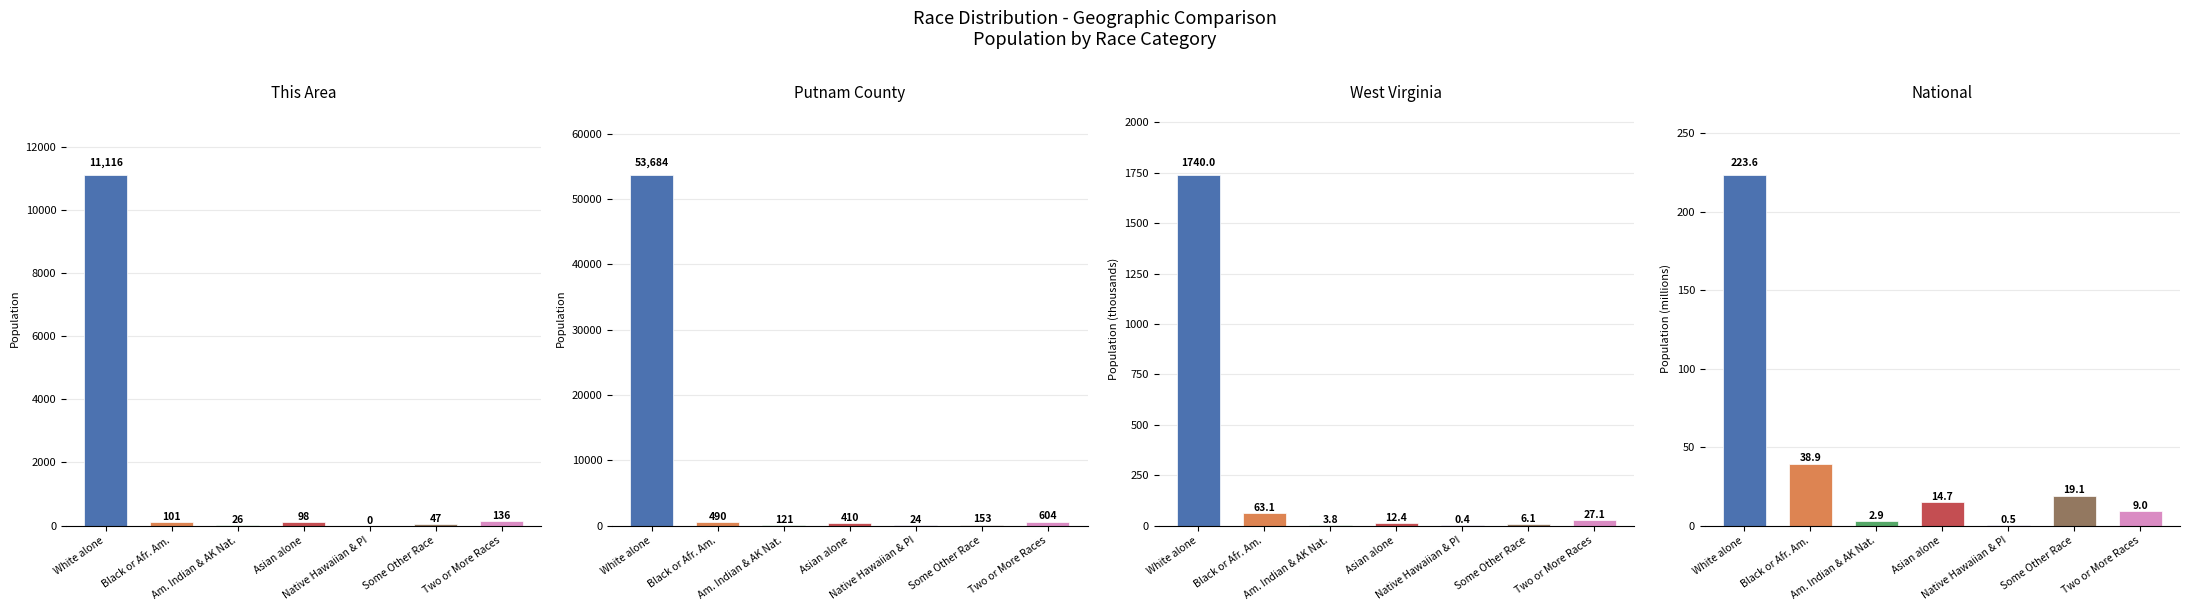

True or false: West Virginia has a value of 27.1 at Two or More Races.

True